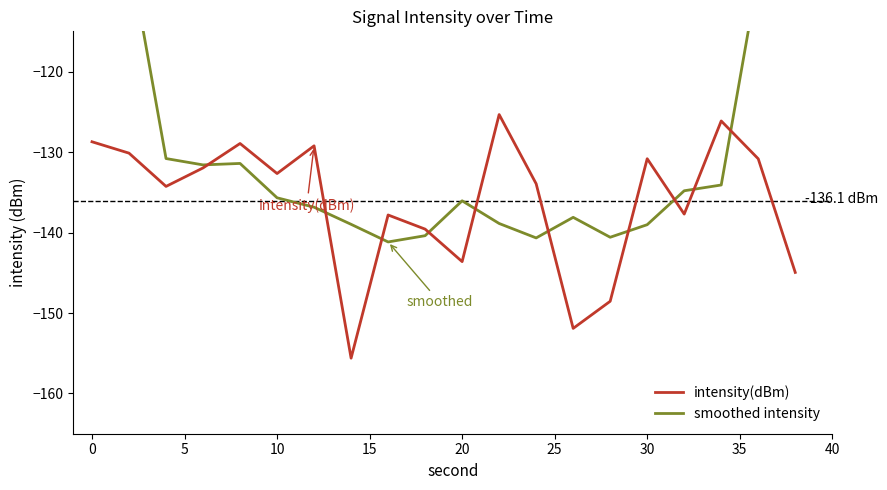

The value of intensity(dBm) at 20 is -143.6. True or false?

True